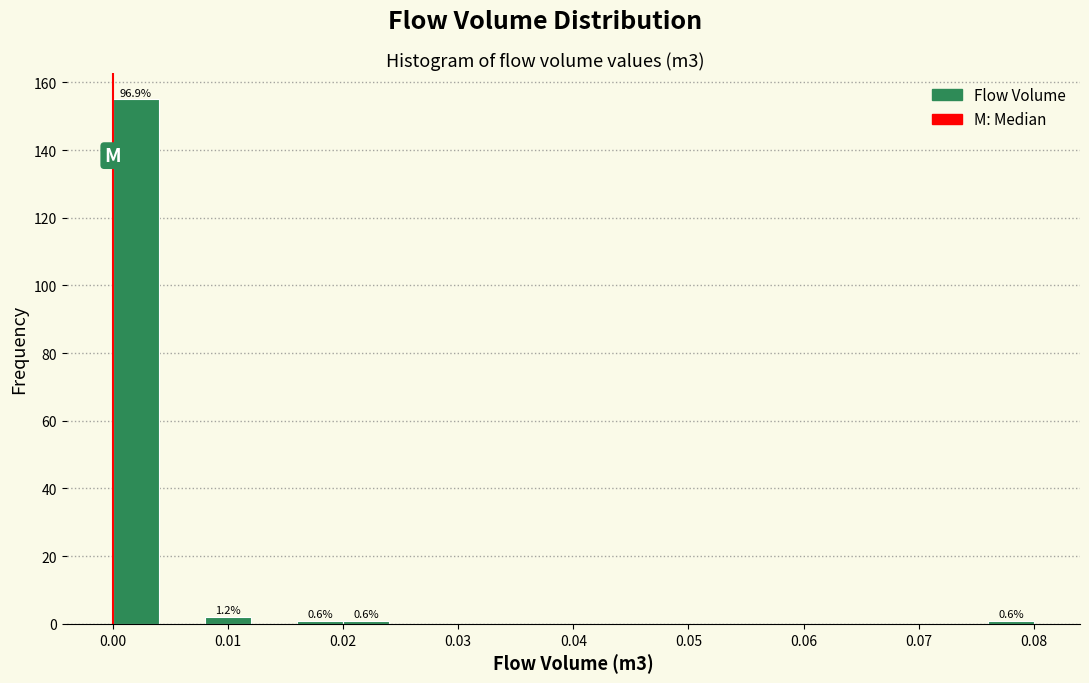

Which range on the x-axis has the tallest bar?

0.000 to 0.004